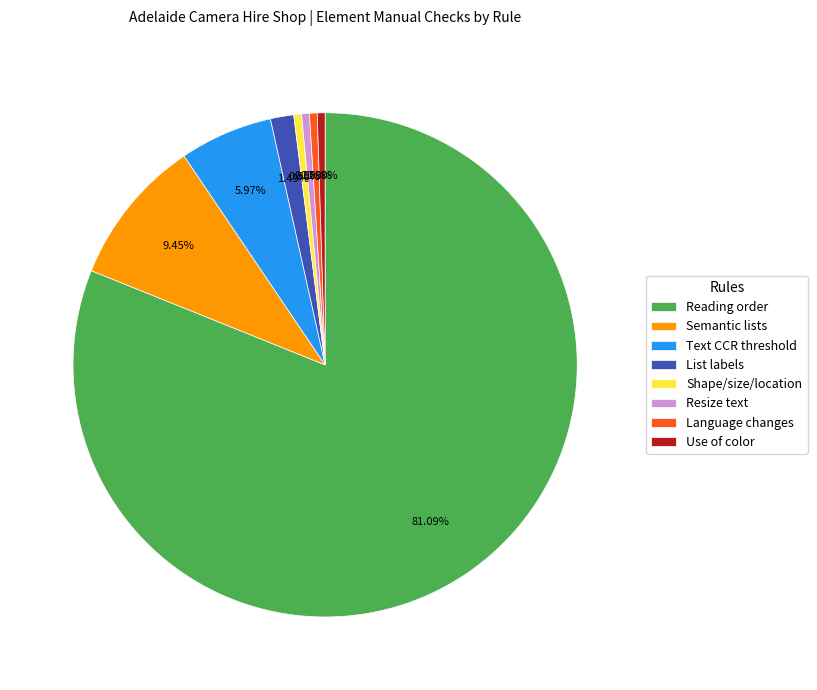

Does Language changes account for over 50% of the chart?

No